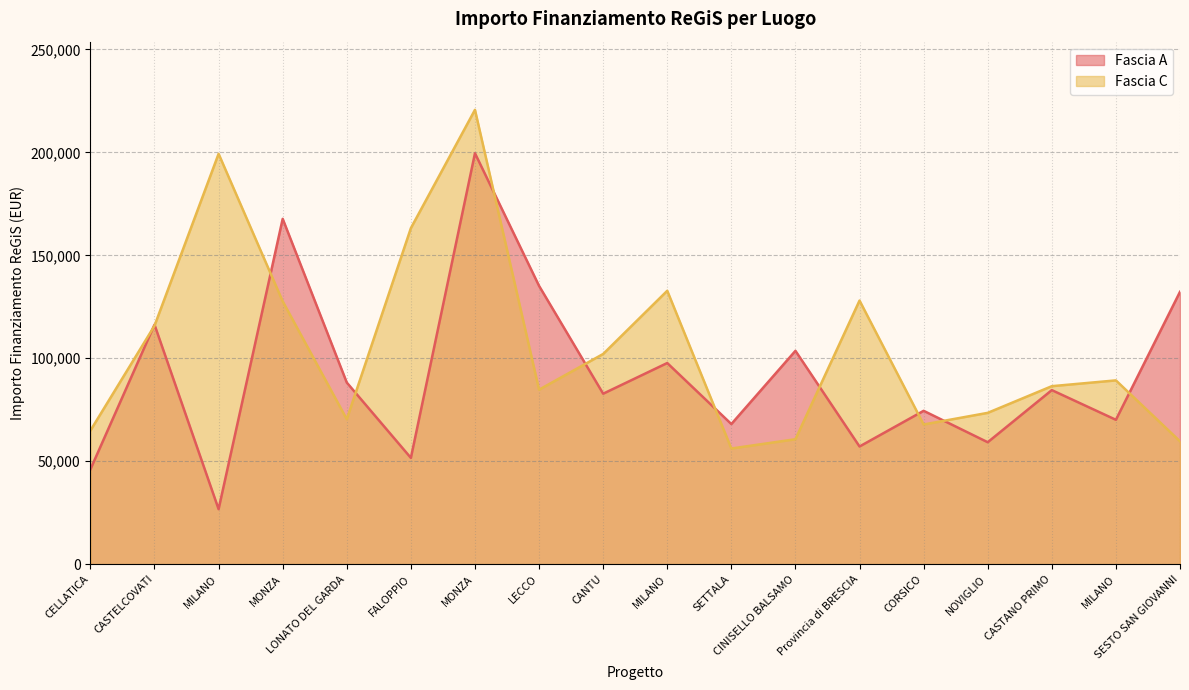

Where is the first local minimum for Fascia C?

LONATO DEL GARDA